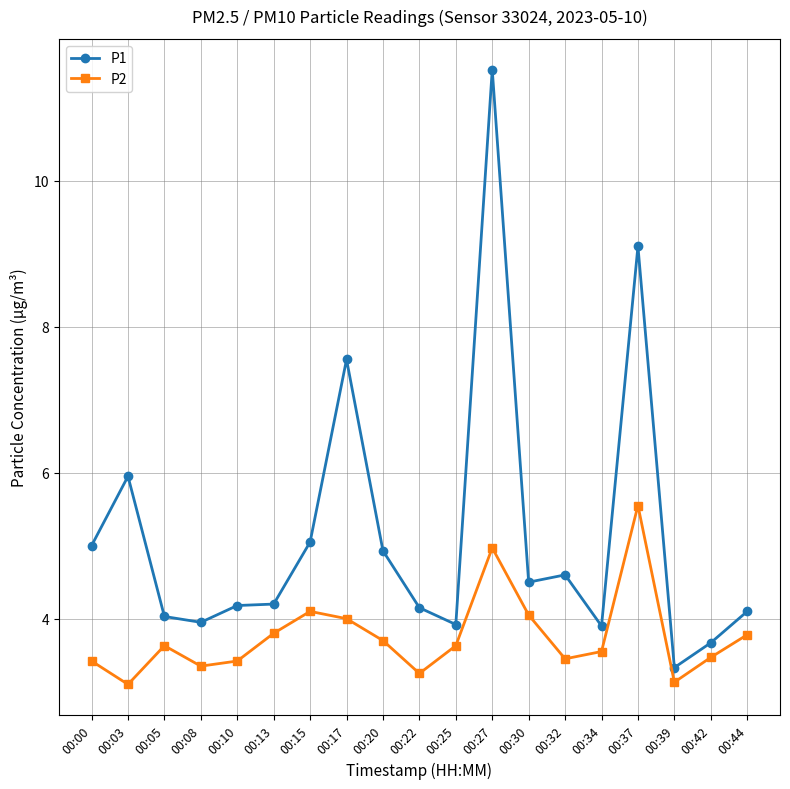

What is the value of the P1 point at the 19th from the left?

4.1